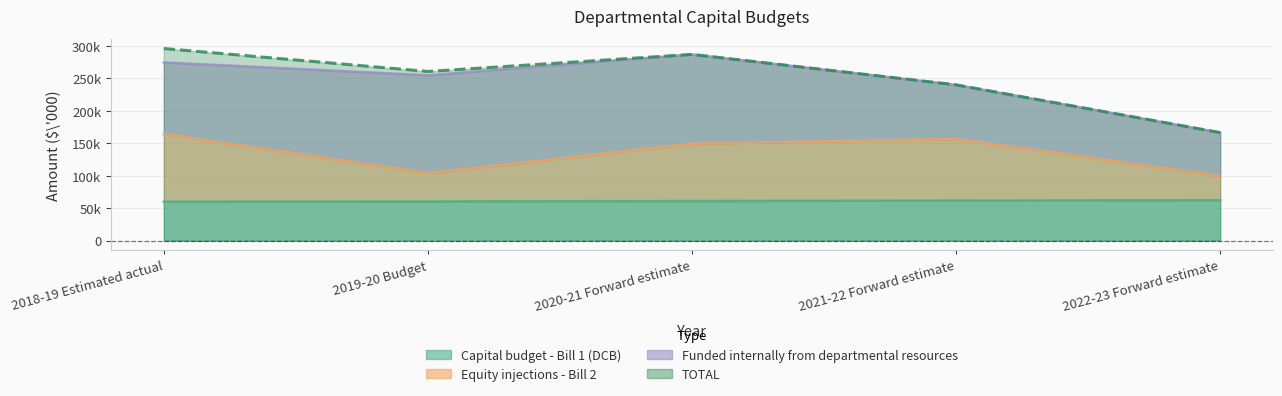

What is the label of the 5th point from the right?

2018-19 Estimated actual